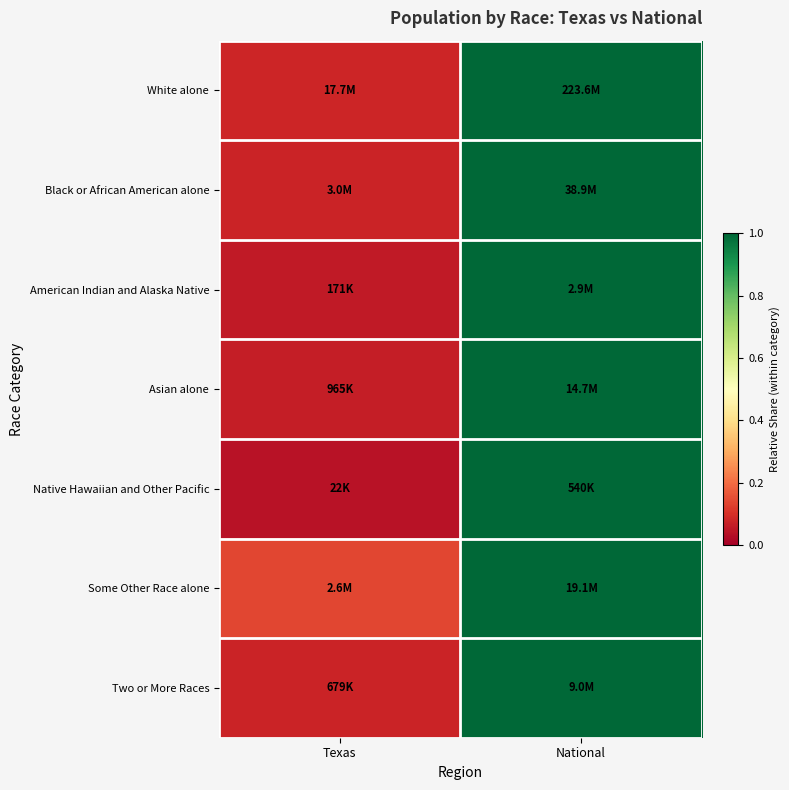

Reading left to right, list all the values displayed in this chart.

White alone: Texas=0.1	National=1.0
Black or African American alone: Texas=0.1	National=1.0
American Indian and Alaska Native: Texas=0.1	National=1.0
Asian alone: Texas=0.1	National=1.0
Native Hawaiian and Other Pacific: Texas=0.0	National=1.0
Some Other Race alone: Texas=0.1	National=1.0
Two or More Races: Texas=0.1	National=1.0